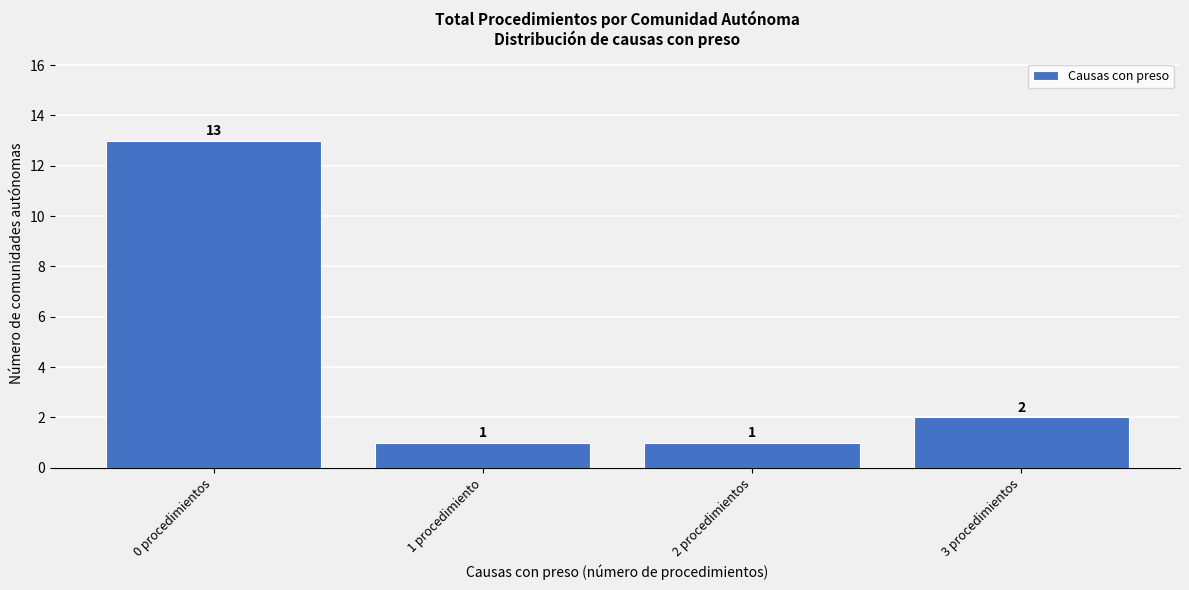

Reading right to left, transcribe all the data shown in this chart.

3 procedimientos=2	2 procedimientos=1	1 procedimiento=1	0 procedimientos=13